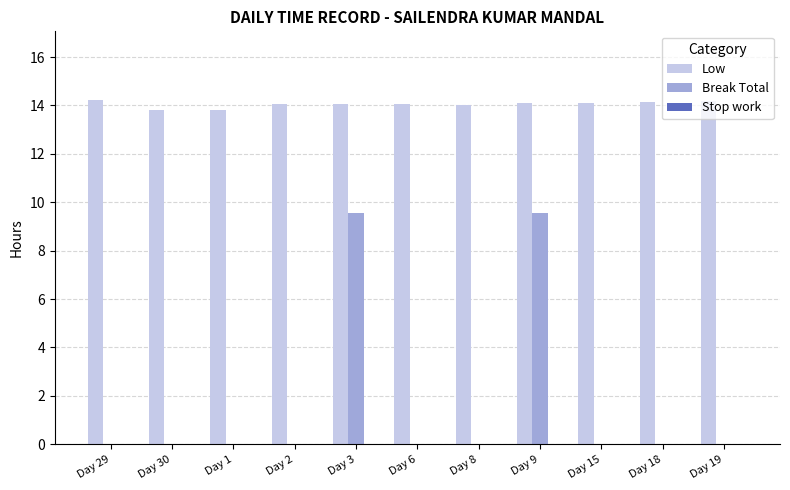

Is the value of Break Total at Day 19 greater than the value of Low at Day 2?

No